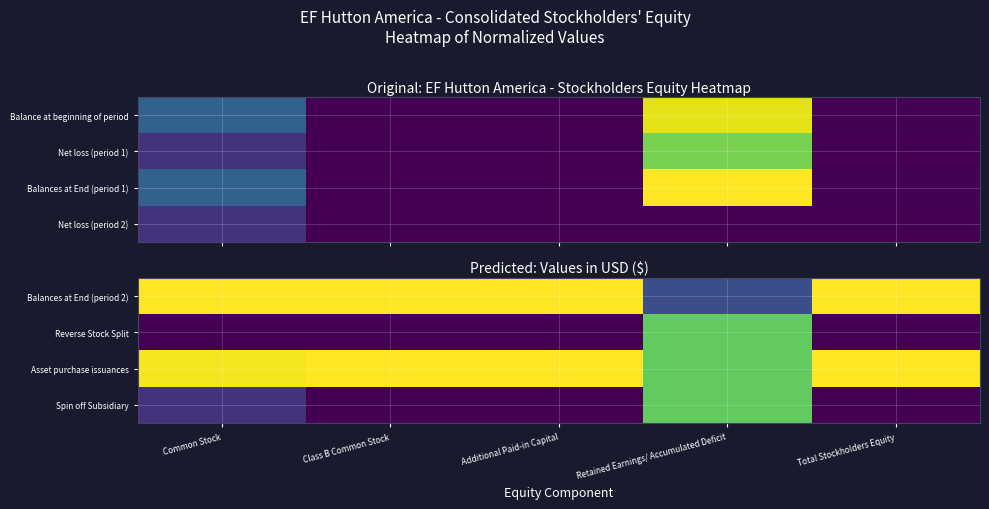

Which has a higher value, Common Stock or Total Stockholders Equity?

Common Stock